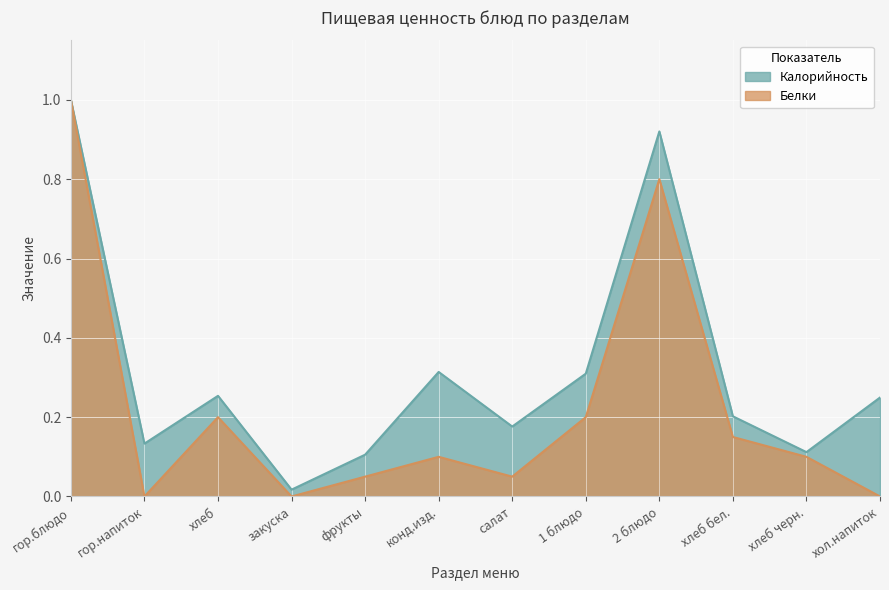

Rank the series by their average value, from lowest to highest.

Белки, Калорийность